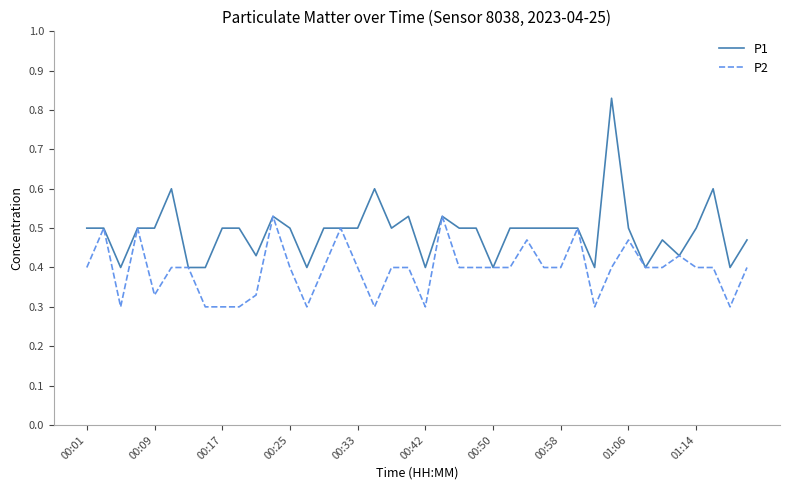

Which series has the largest total across all categories?

P1